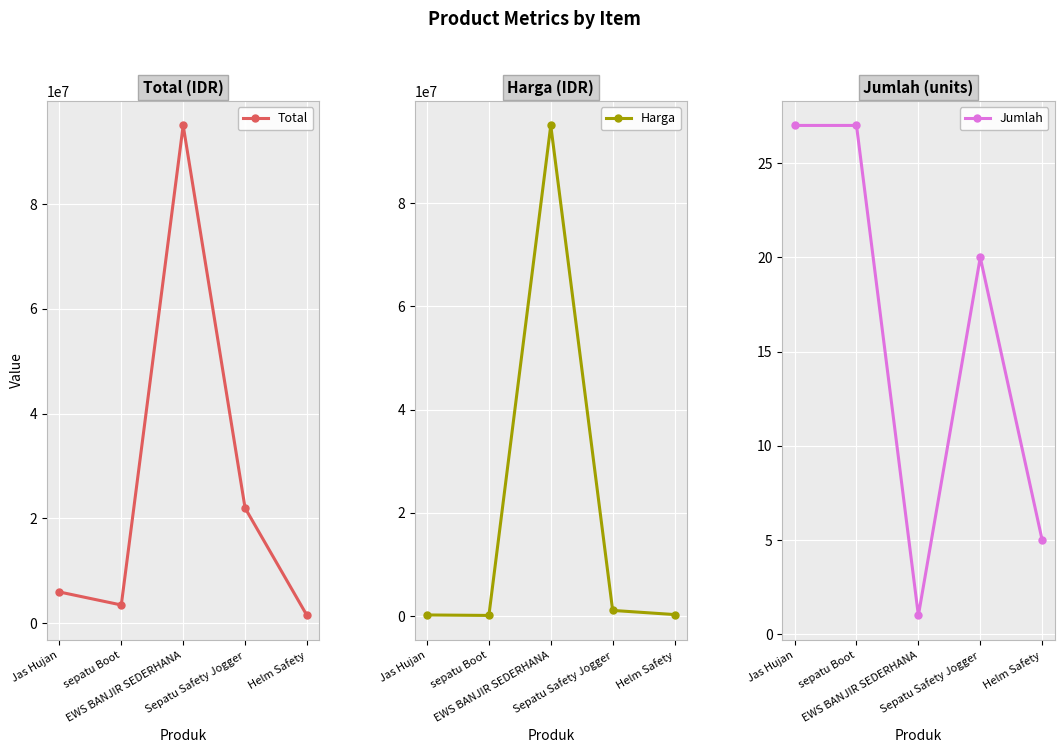

What are all the series names shown in the legend?

Total, Harga, Jumlah